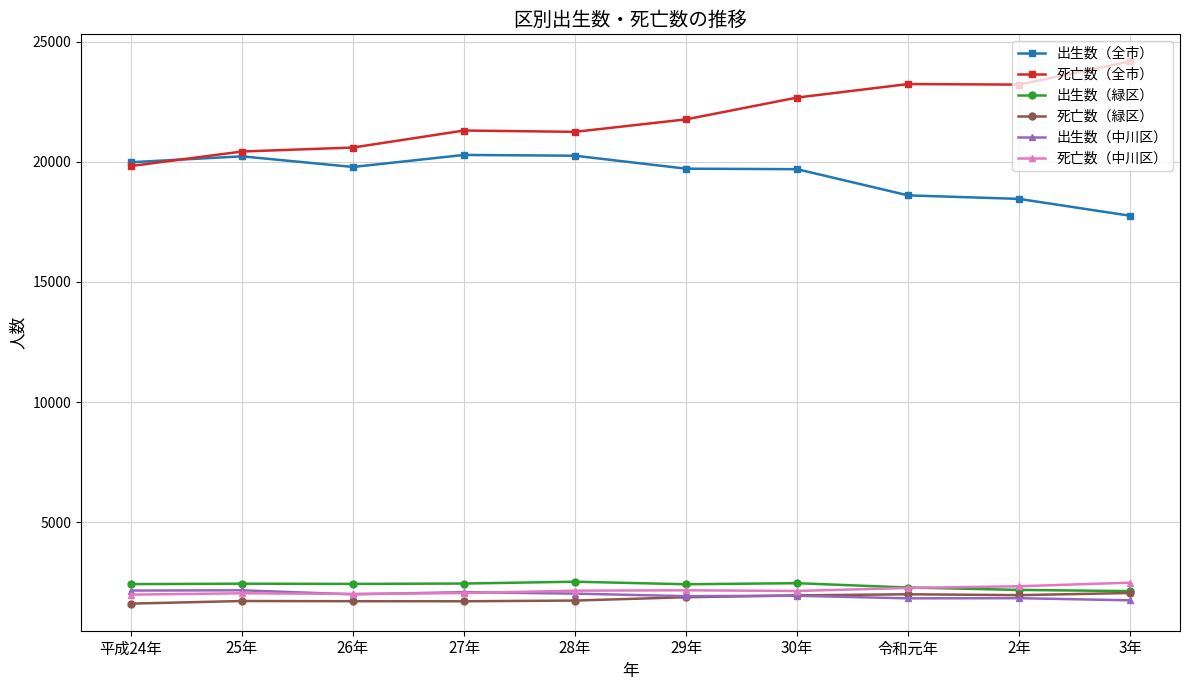

What is the average value of the 出生数（全市） series?

19478